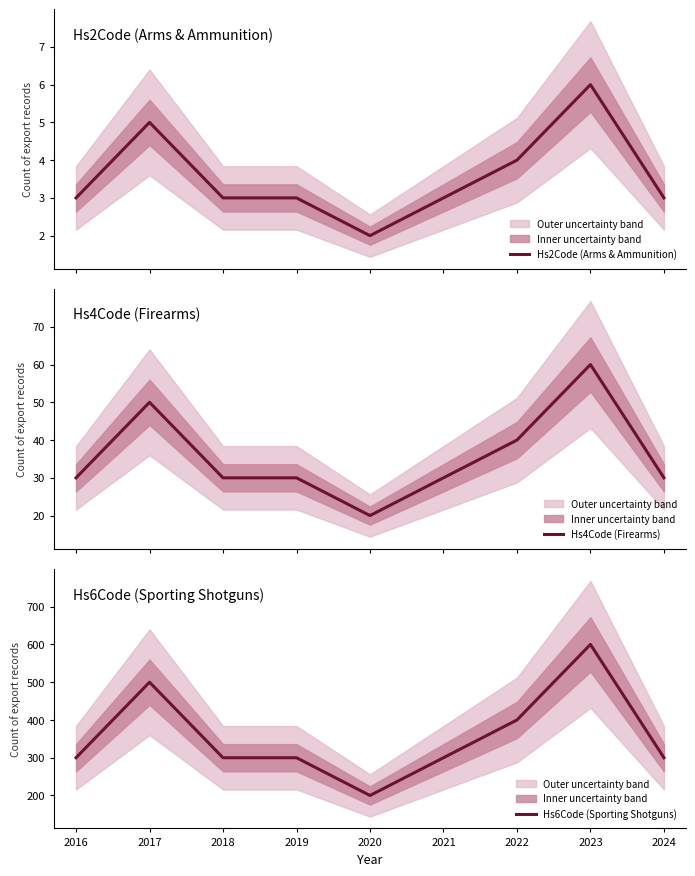

What is the minimum value for Hs4Code (Firearms)?

20